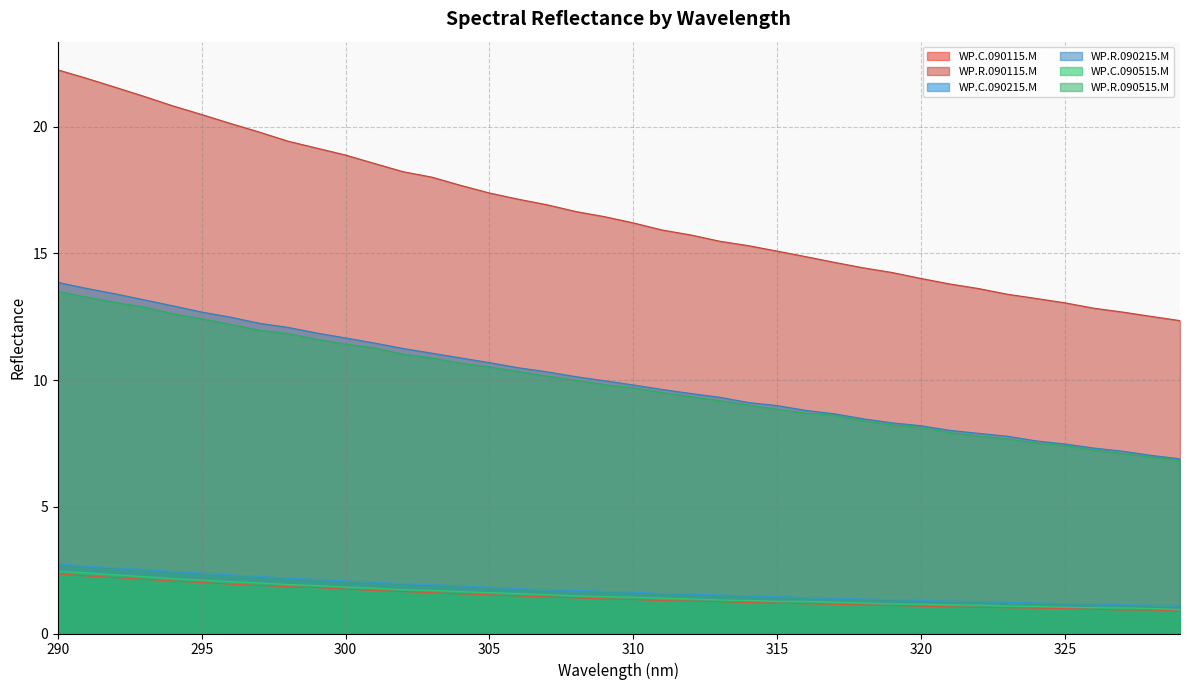

Where is WP.C.090215.M nearest to the value 1?

329